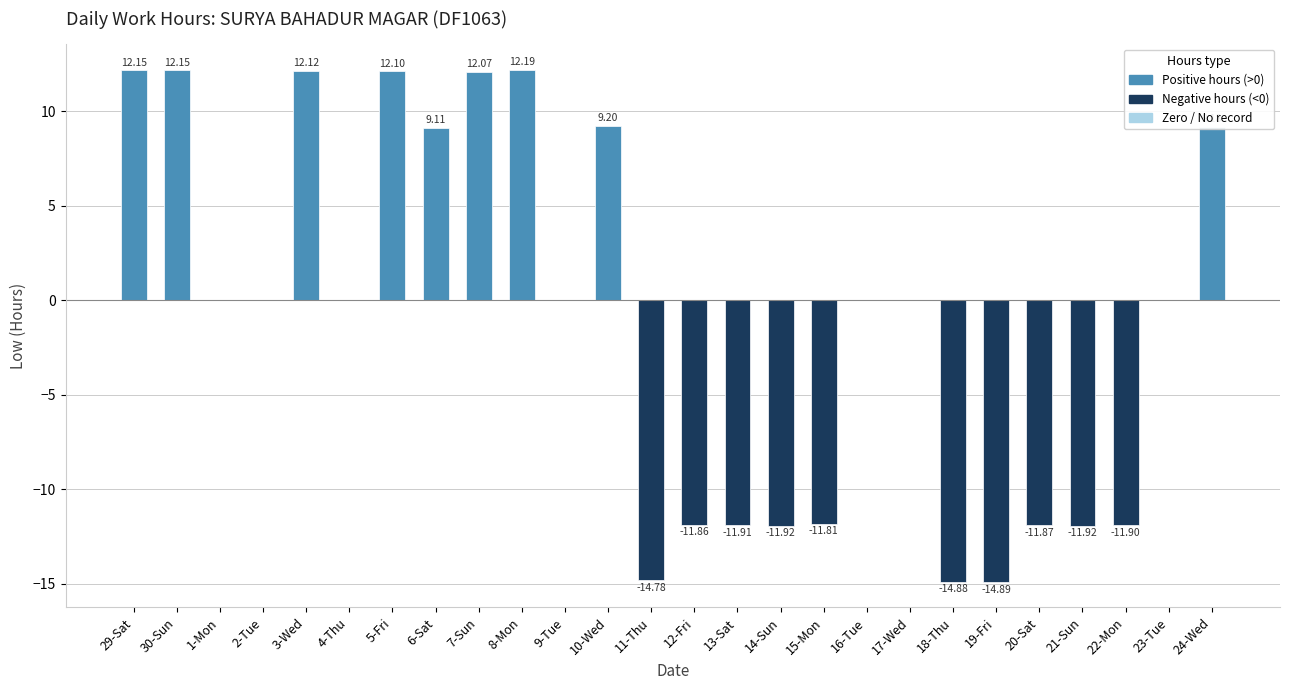

What is the change in value from 17-Wed to 21-Sun?

-11.9